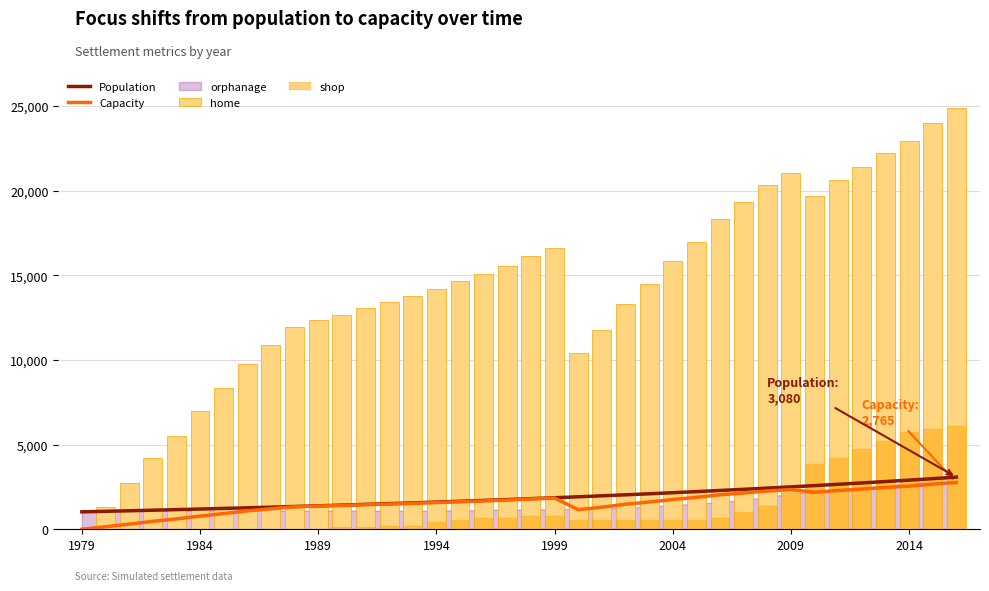

Which series has the largest range (max minus min)?

home